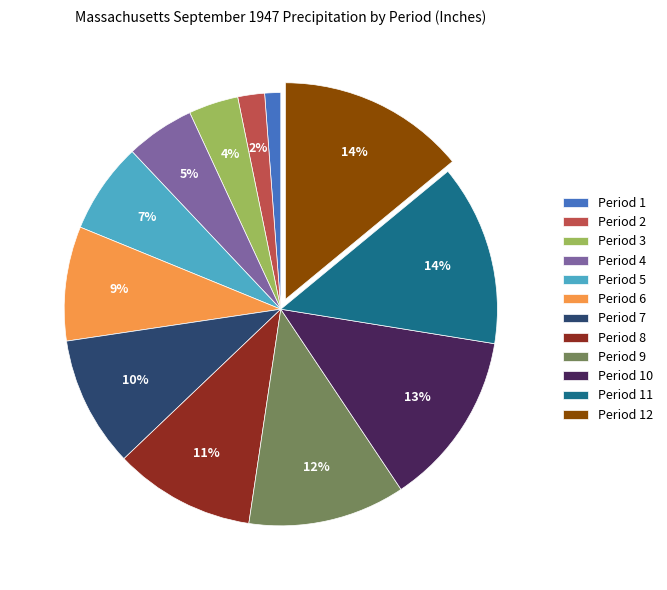

Does Period 10 account for over 50% of the chart?

No